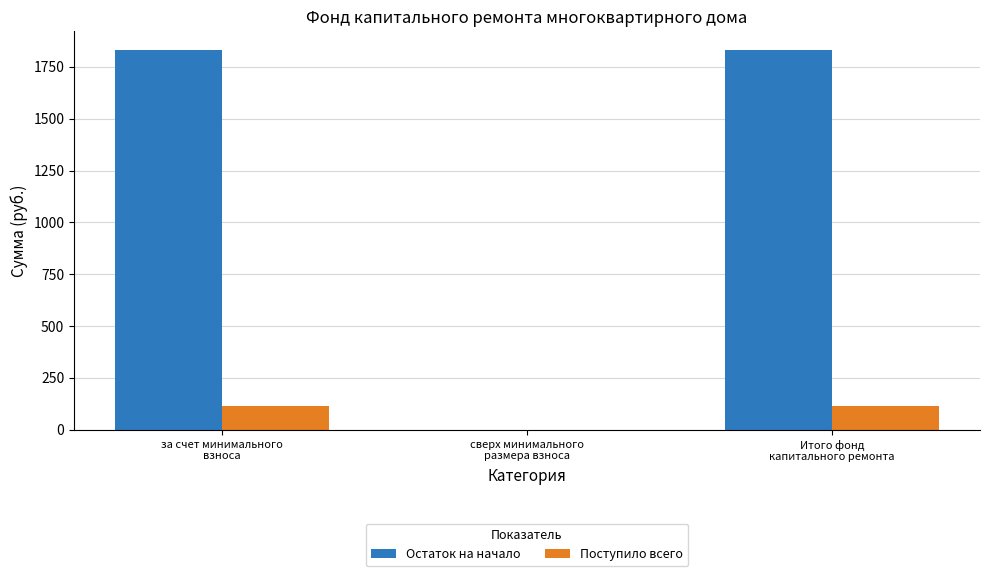

What is the greatest value displayed?

1829.6